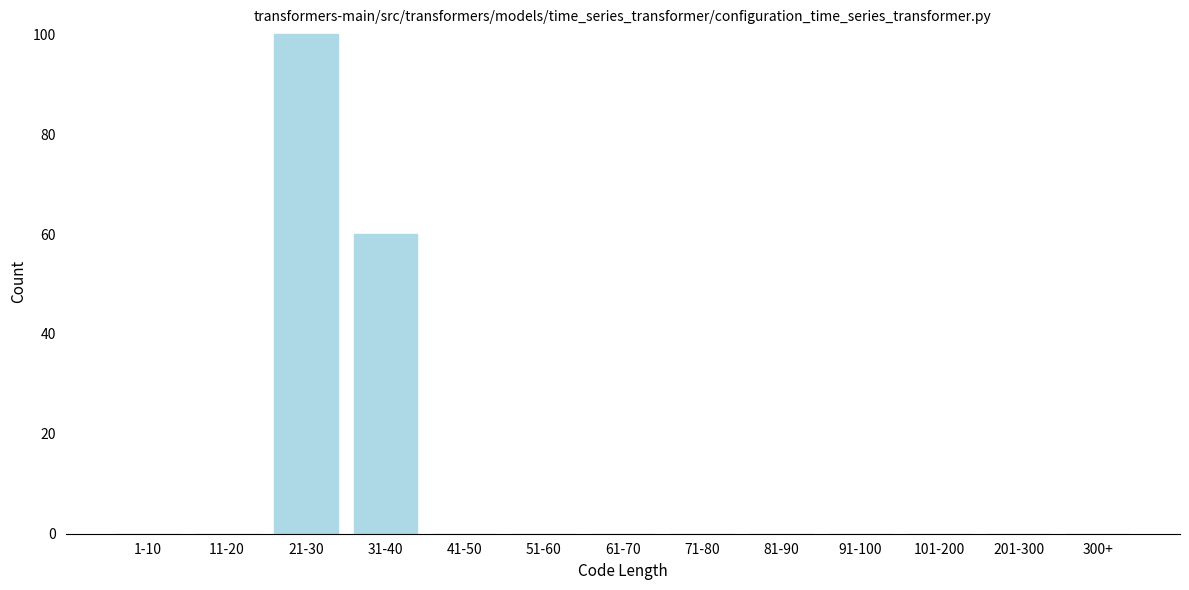

Reading left to right, transcribe all the data shown in this chart.

1-10=0	11-20=0	21-30=100	31-40=60	41-50=0	51-60=0	61-70=0	71-80=0	81-90=0	91-100=0	101-200=0	201-300=0	300+=0